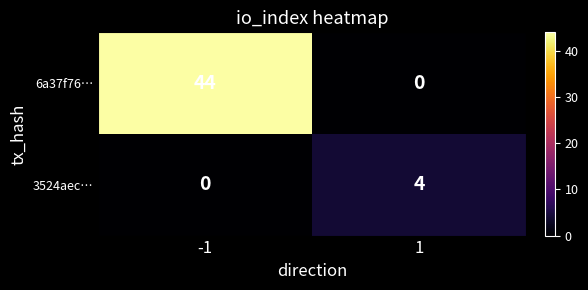

What is the difference between the 6a37f76… values at 1 and -1?

44